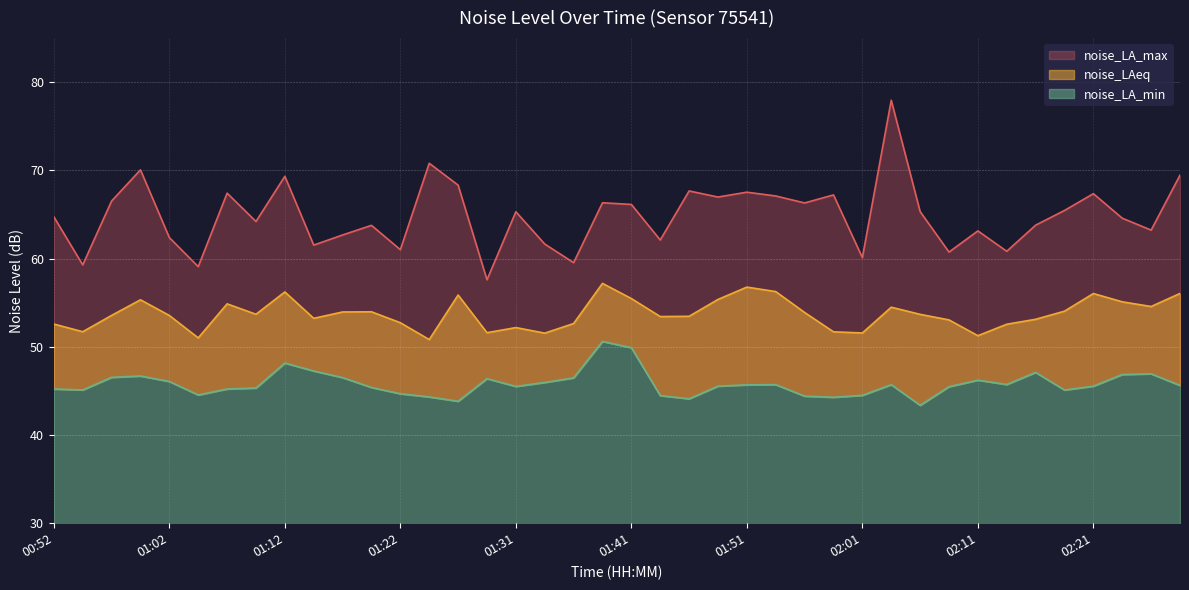

True or false: noise_LA_max and noise_LAeq cross at least once.

False